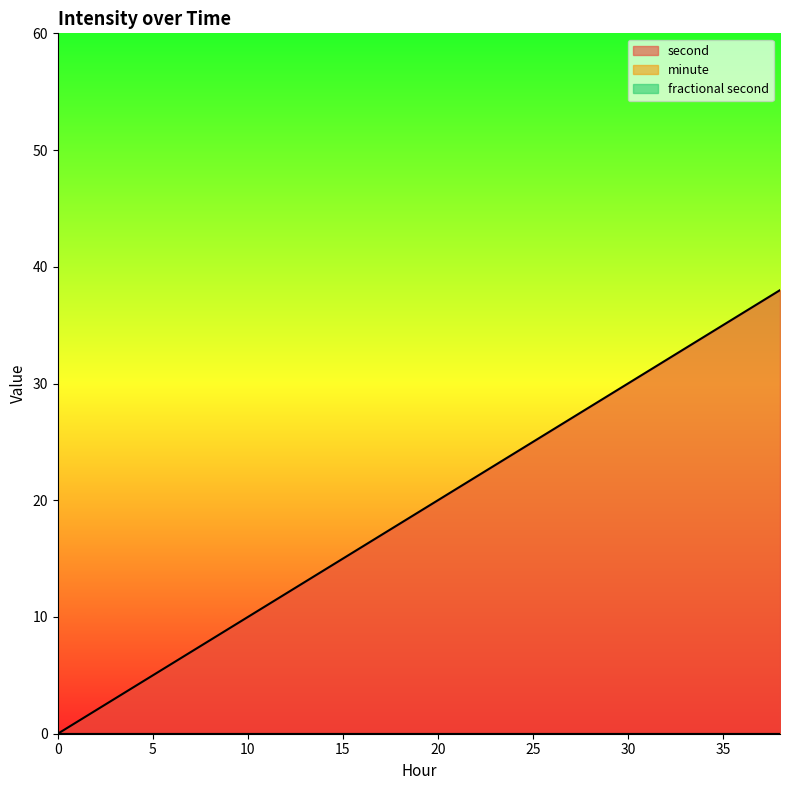

How many categories are shown in the chart?

20